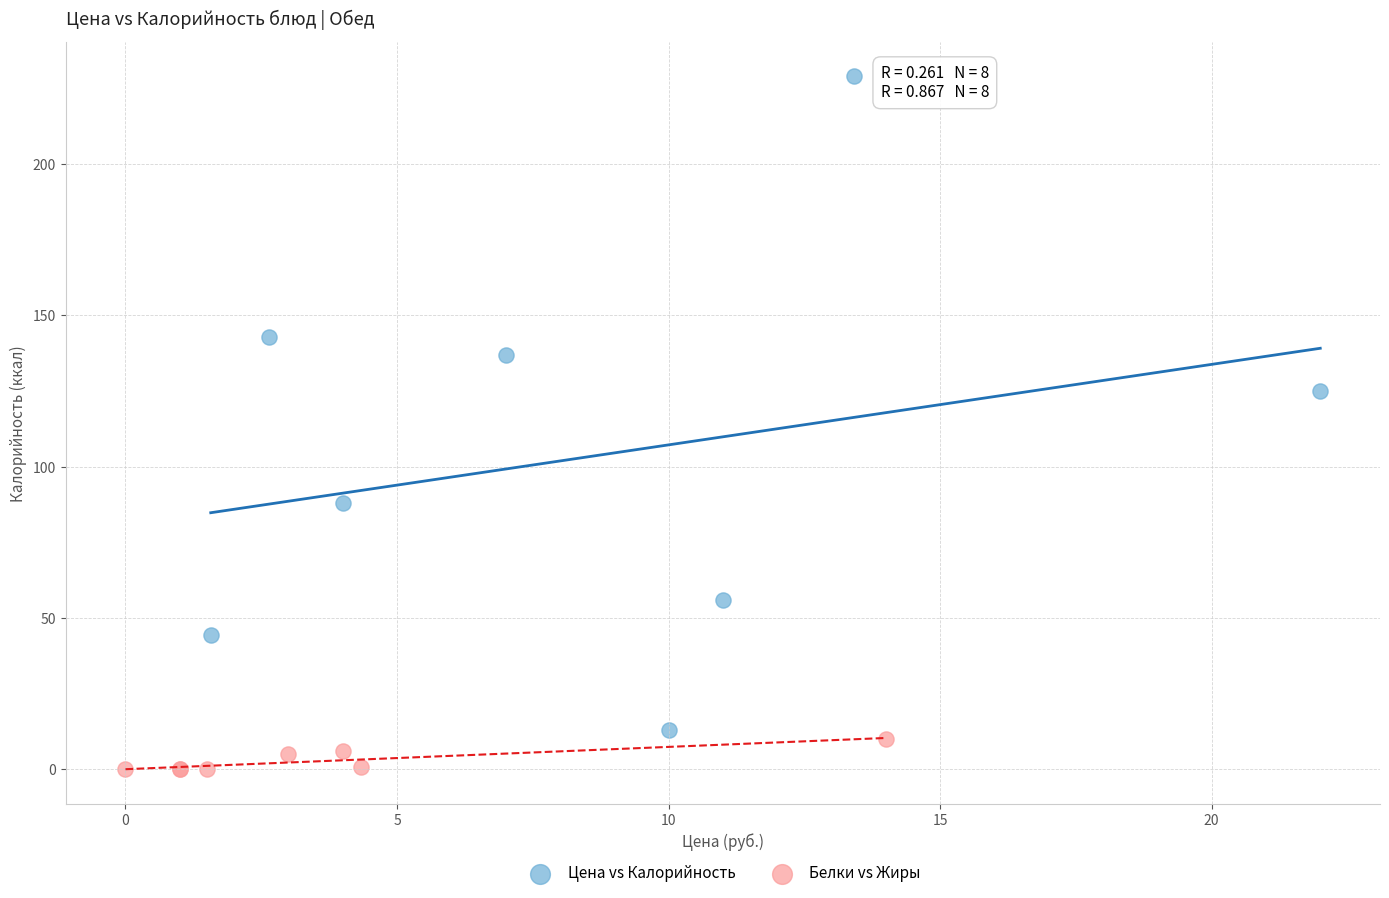

Which series reaches the maximum Y coordinate?

Цена vs Калорийность